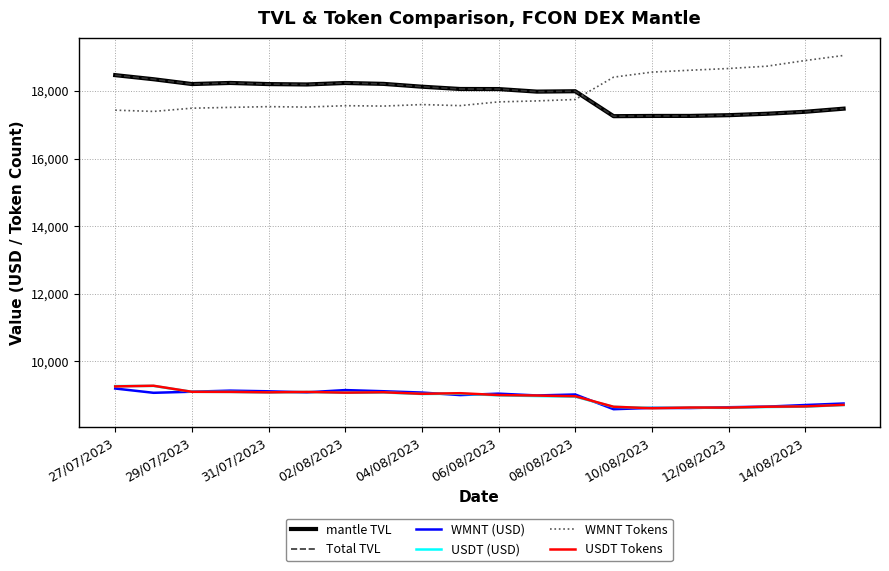

At which label does WMNT Tokens first exceed 17675?

06/08/2023